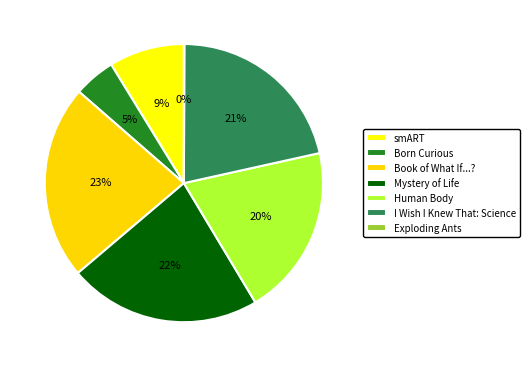

Does I Wish I Knew That: Science account for over 50% of the chart?

No